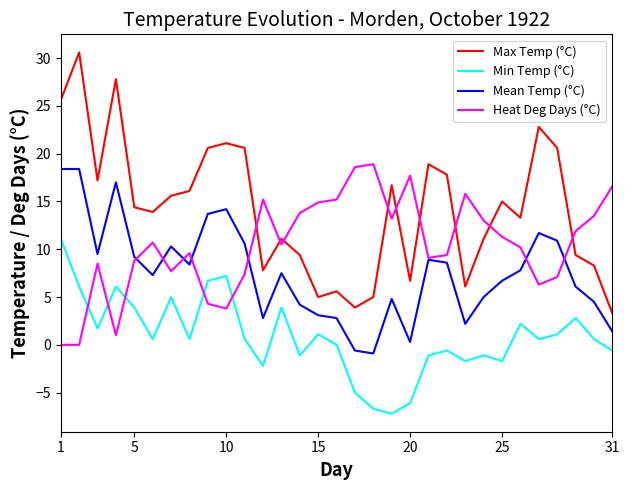

Which series has the largest total across all categories?

Max Temp (°C)